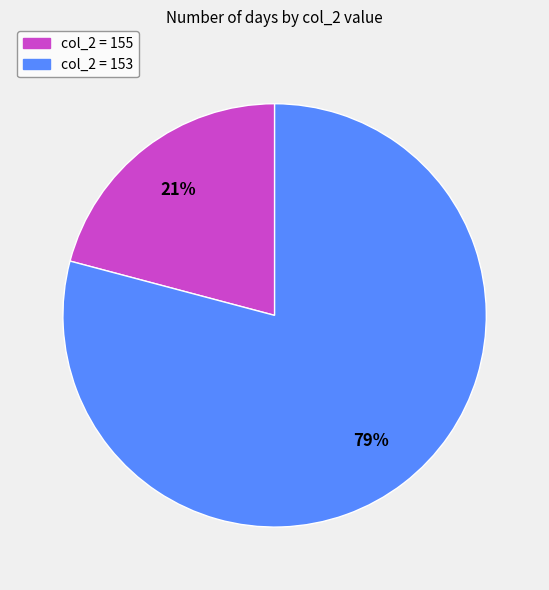

Which category has the smallest portion of the pie?

col_2 = 155